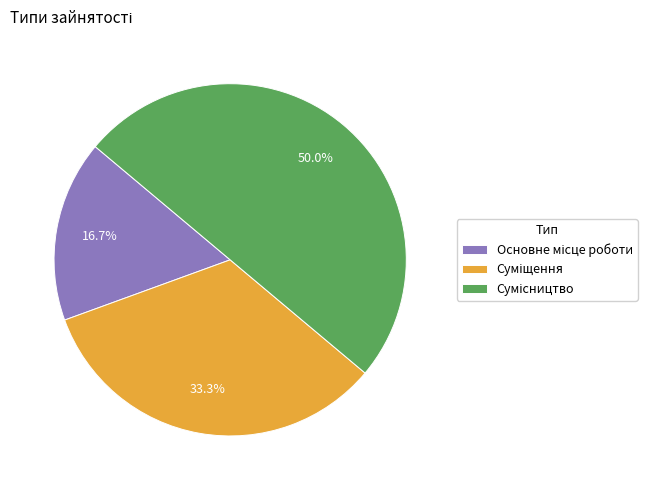

To the nearest percent, what is the difference between the largest and smallest slice percentages?

33%